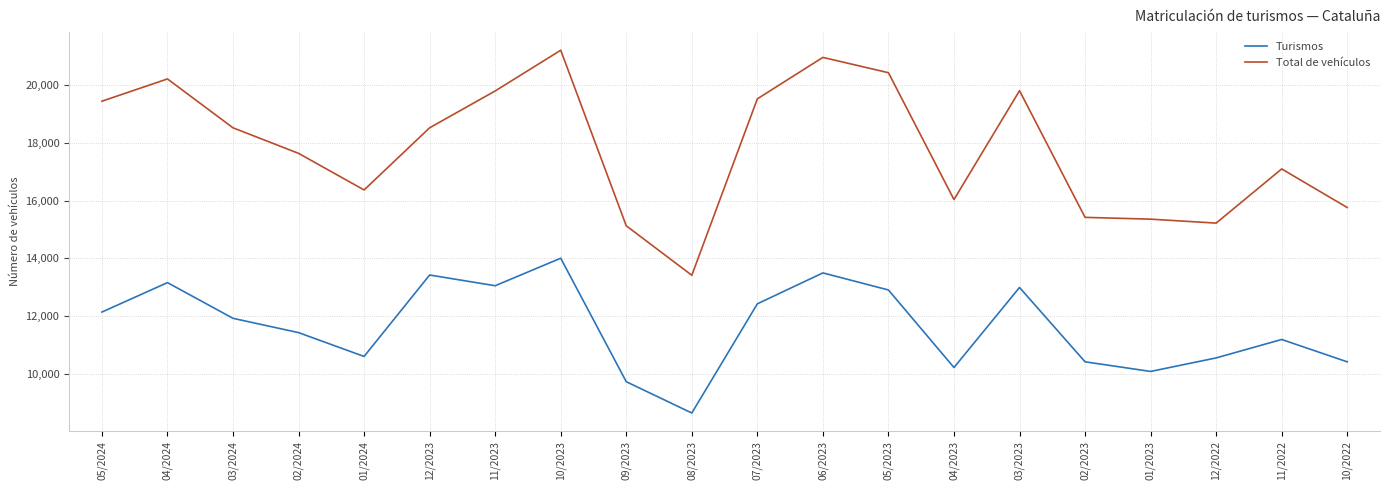

Does the chart have visible grid lines?

Yes